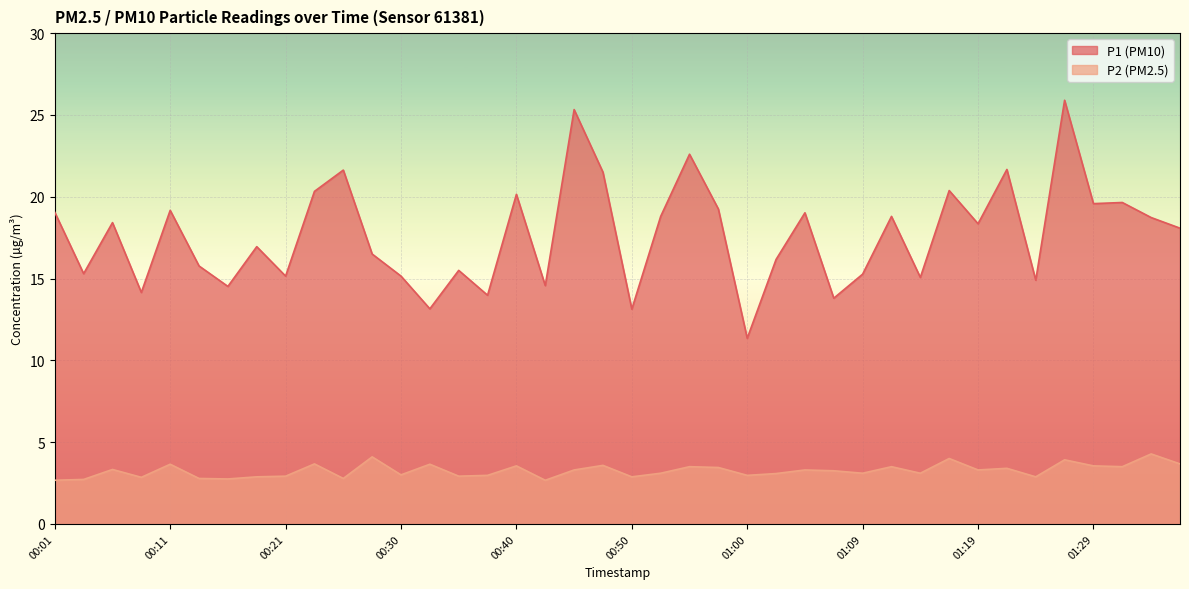

Count the number of categories in the chart.

40